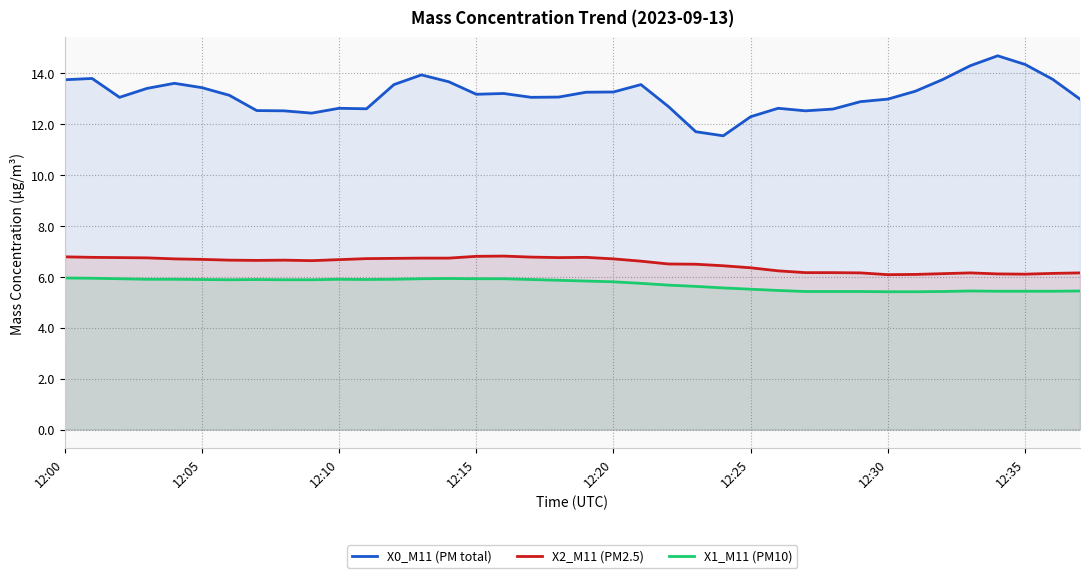

What is the difference between the maximum and minimum values in the X0_M11 (PM total) series?

3.1